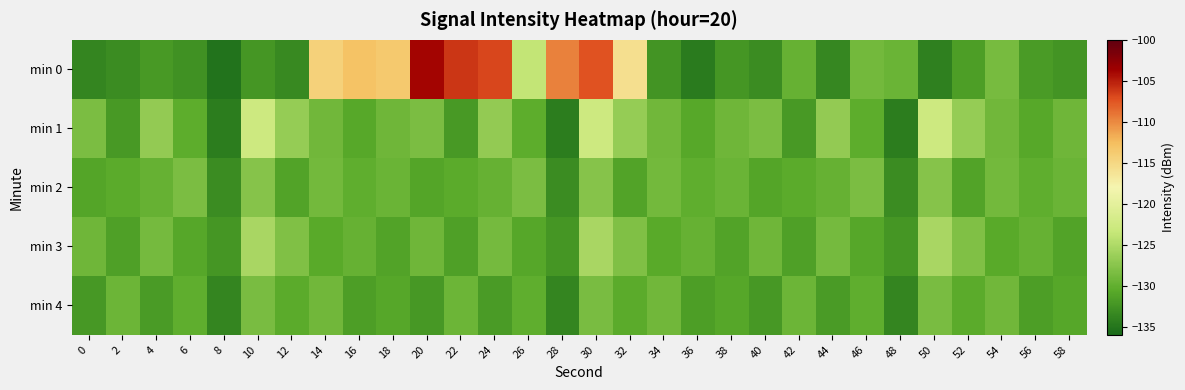

At which category is the sum across all series the highest?

30